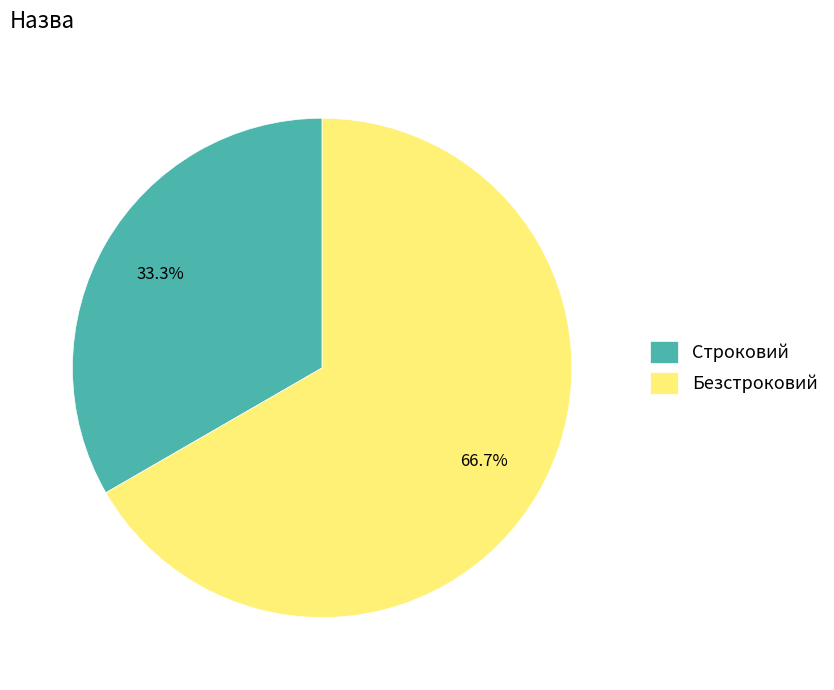

How many slices are in this pie chart?

2